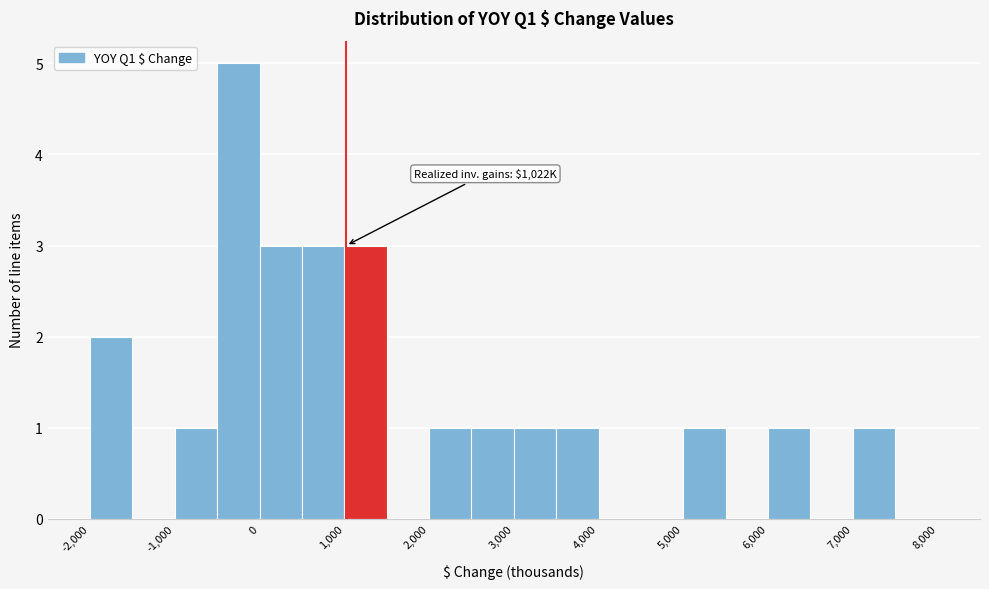

Which range on the x-axis has the tallest bar?

-500 to 0